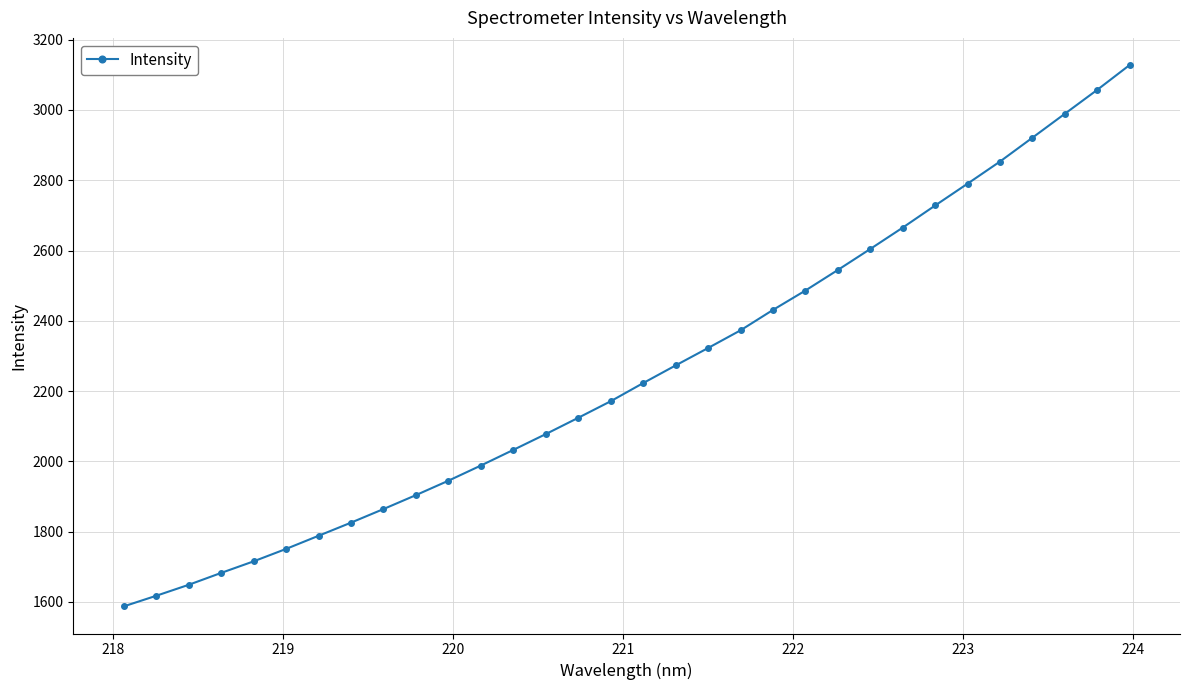

What is the minimum value shown in the chart?

1586.9